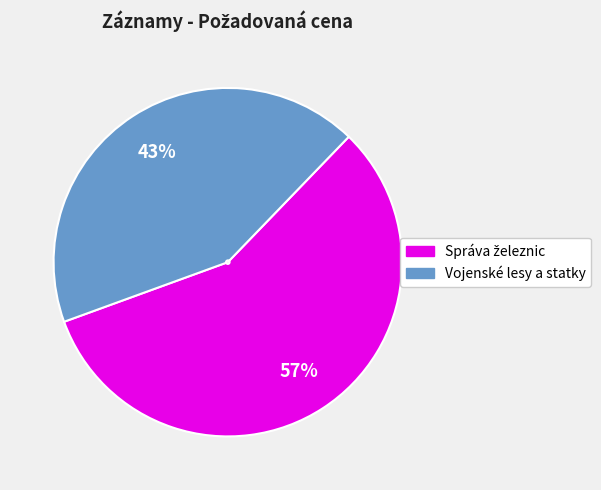

Is there any slice that represents more than half of the pie?

Yes